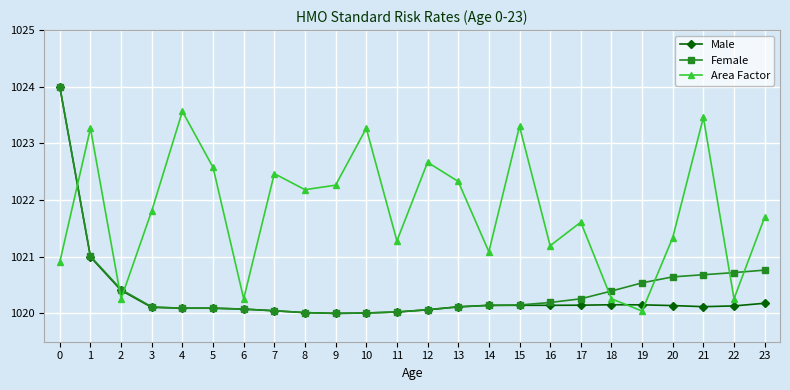

The value of Male at 1 is 1629.6. True or false?

False